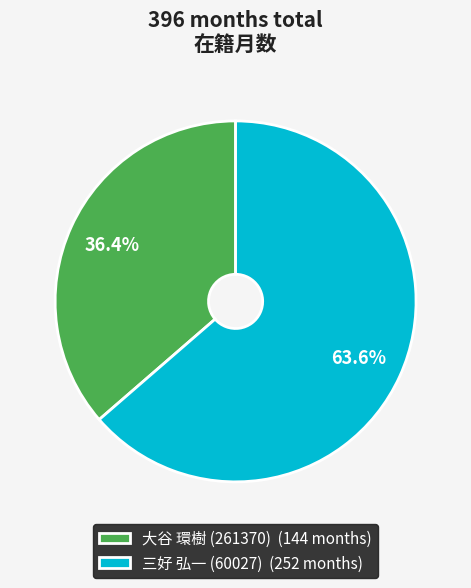

Does 三好 弘一 (60027) account for over 50% of the chart?

Yes